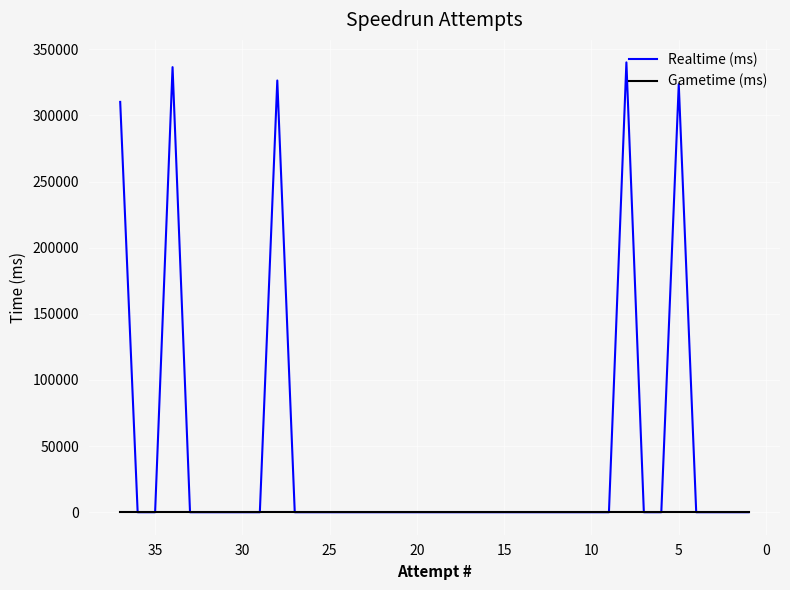

How many data points in Realtime (ms) are above 0?

5